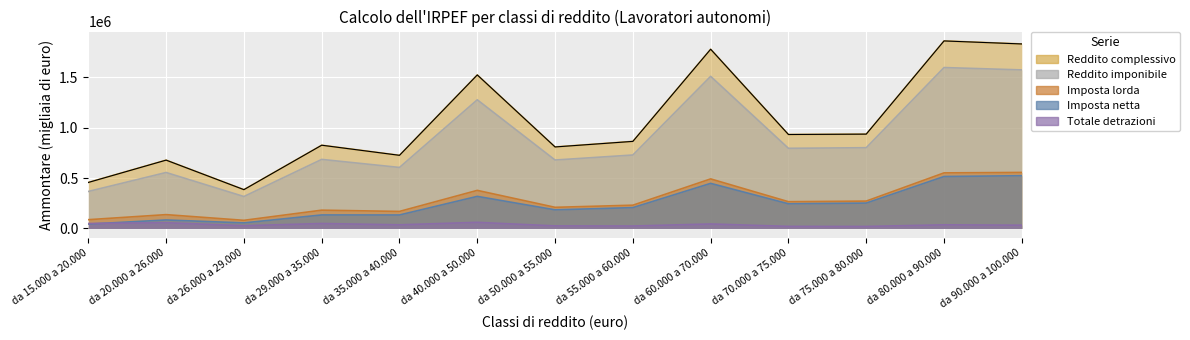

Rank the series at da 55.000 a 60.000 from highest to lowest value.

Reddito complessivo (Ammontare), Reddito imponibile (Ammontare), Imposta lorda (Ammontare), Imposta netta (Ammontare), Totale detrazioni (Ammontare)